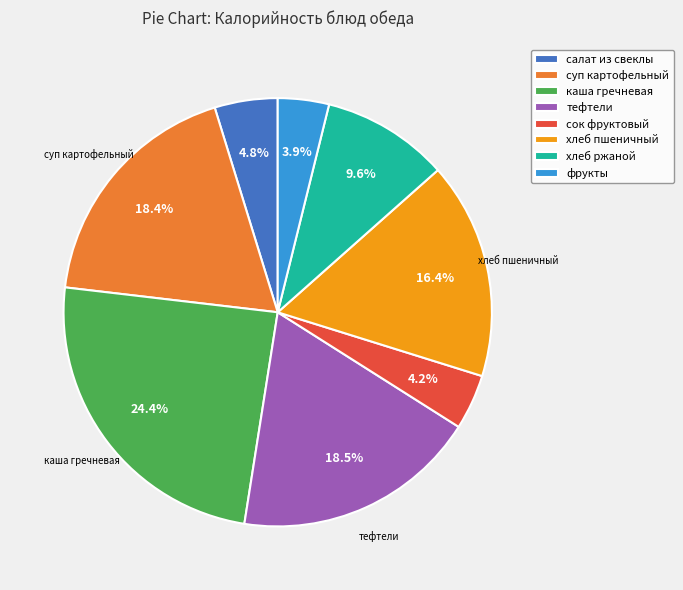

Approximately how many times larger is the value at каша гречневая compared to хлеб ржаной?

2.5